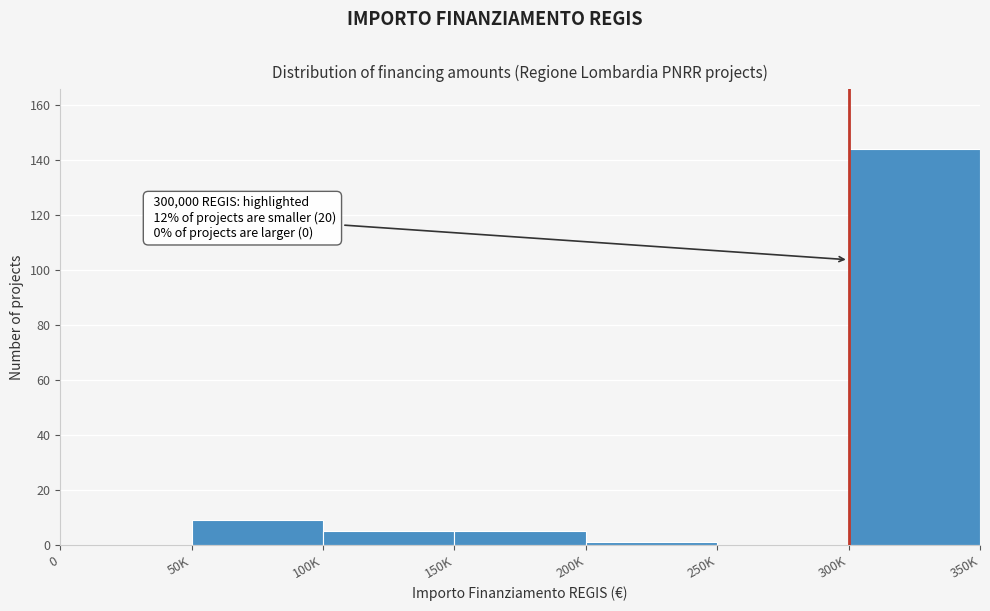

Reading left to right, what are all the values shown in this chart?

0=0	50K=9	100K=5	150K=5	200K=1	250K=0	300K=144